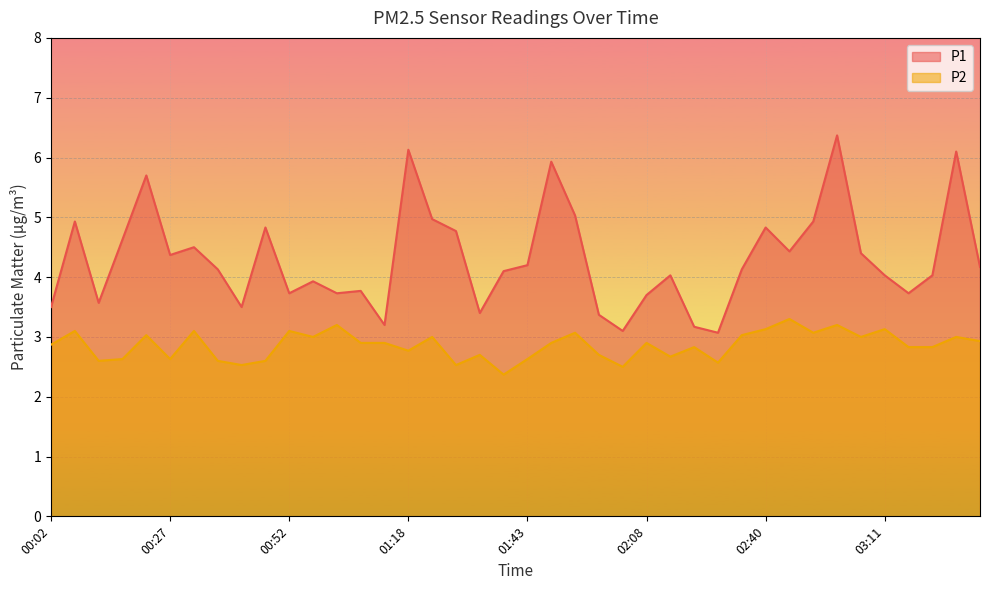

The P2 series shows 1.4 at 02:35. True or false?

False